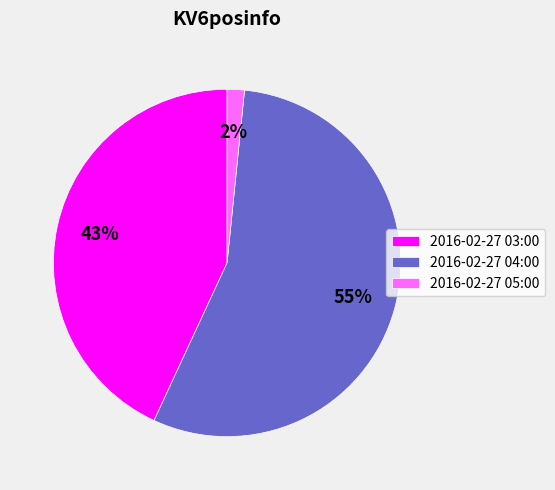

Which has a higher value, 2016-02-27 04:00 or 2016-02-27 05:00?

2016-02-27 04:00